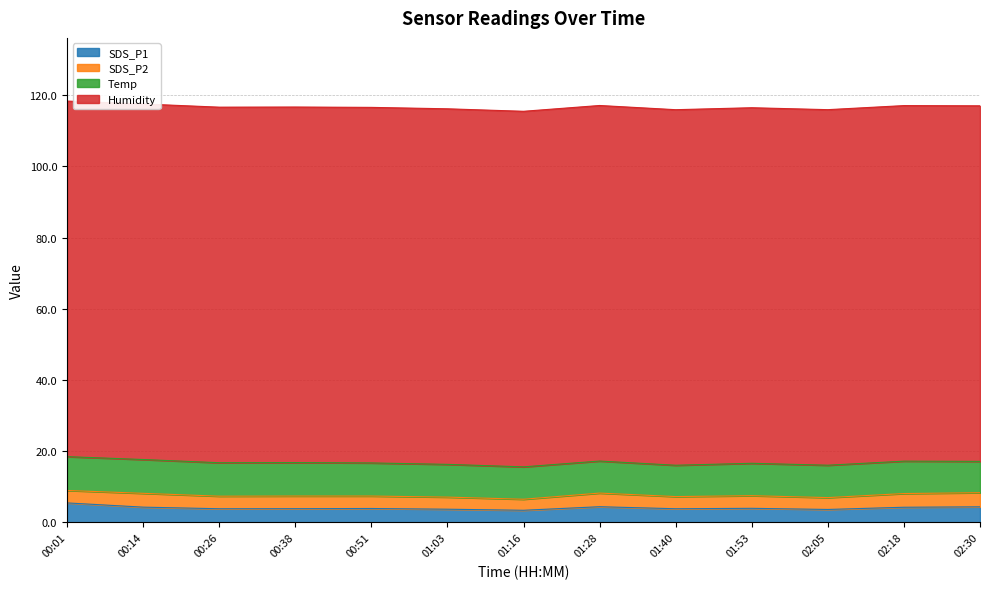

True or false: SDS_P1 and Humidity intersect in this chart.

False